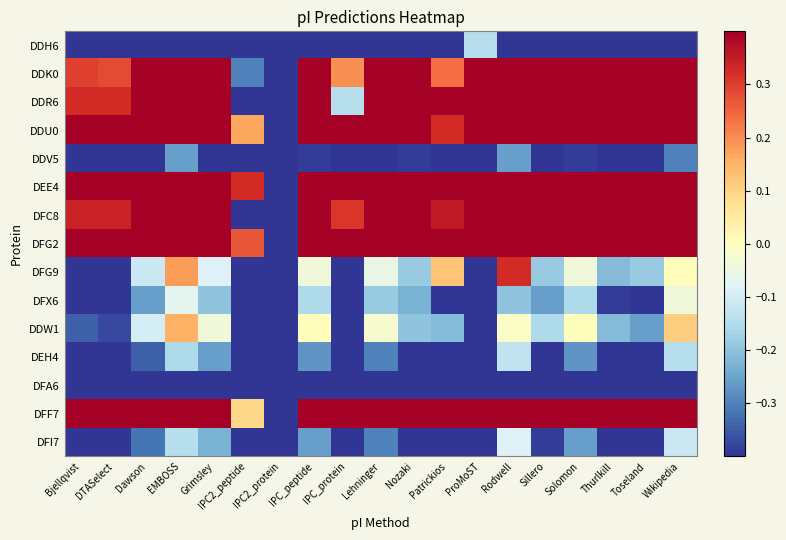

At which category does the chart reach its peak across all series?

EMBOSS